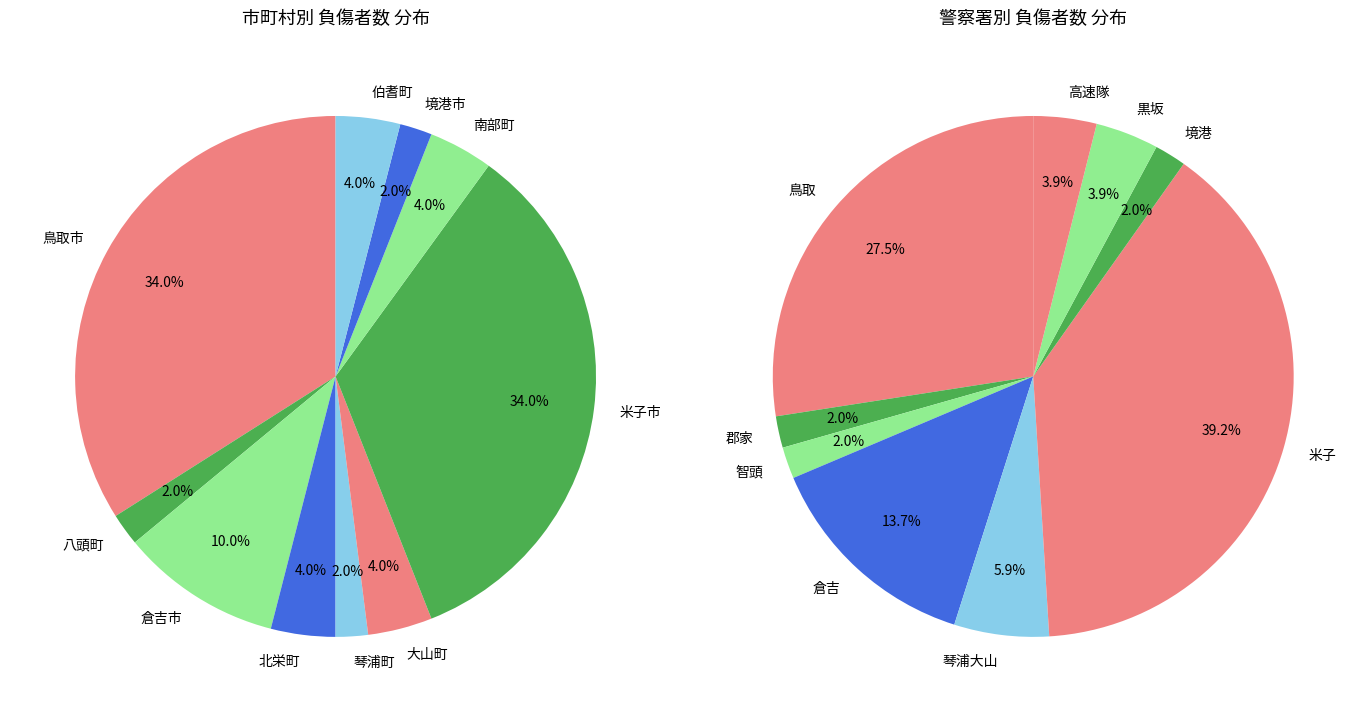

Is there any slice that represents more than half of the pie?

No